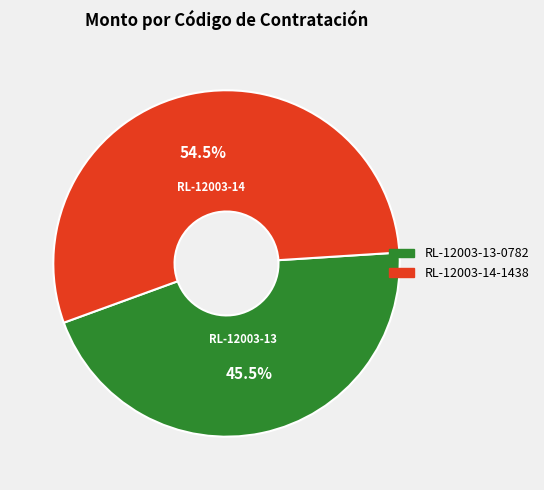

Which slice is the smallest?

RL-12003-13-0782